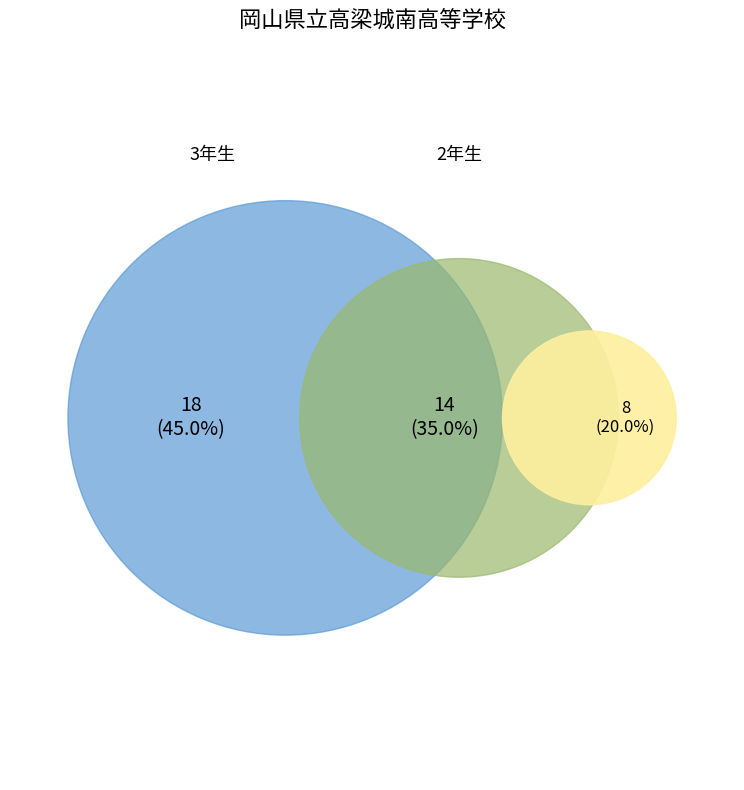

True or false: 3年生 accounts for 40% of the total.

False